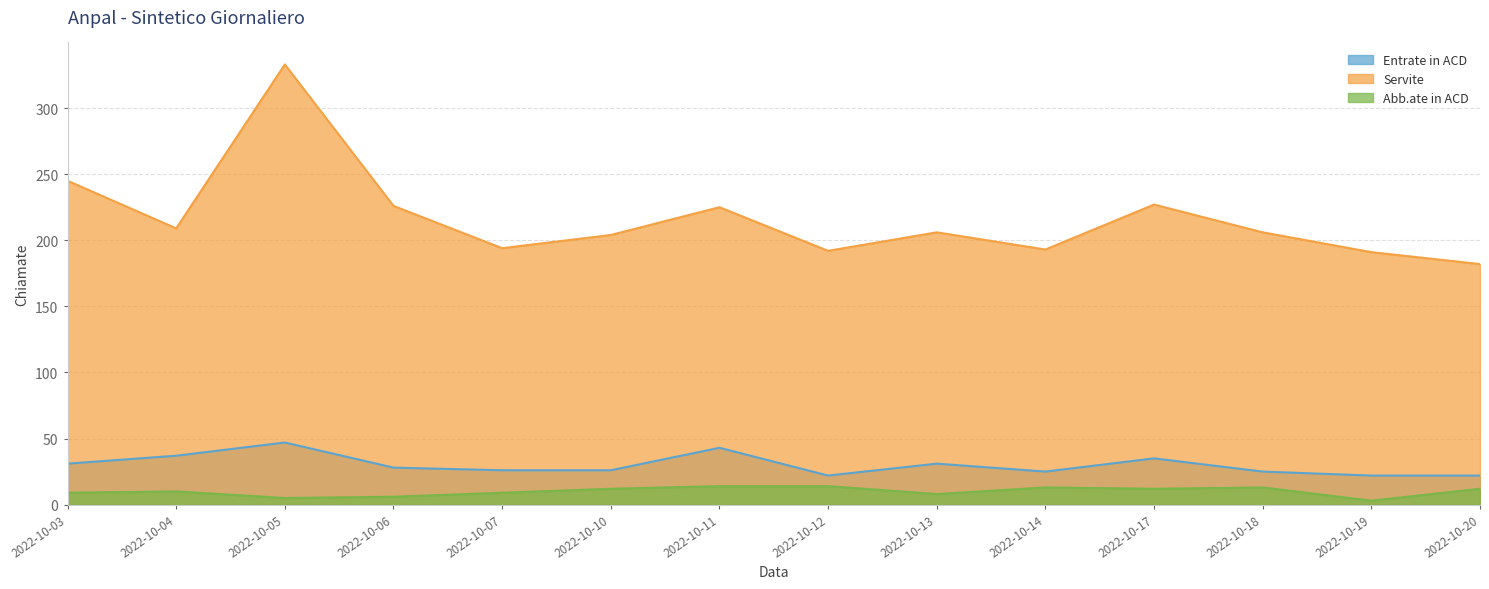

What is the value of the Abb.ate in ACD point at the 5th from the left?

9